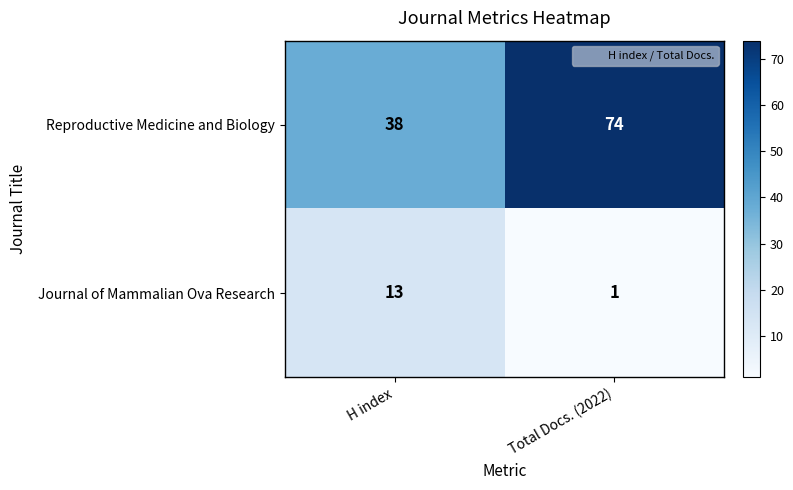

What is the difference between the highest and lowest values at Total Docs. (2022)?

73